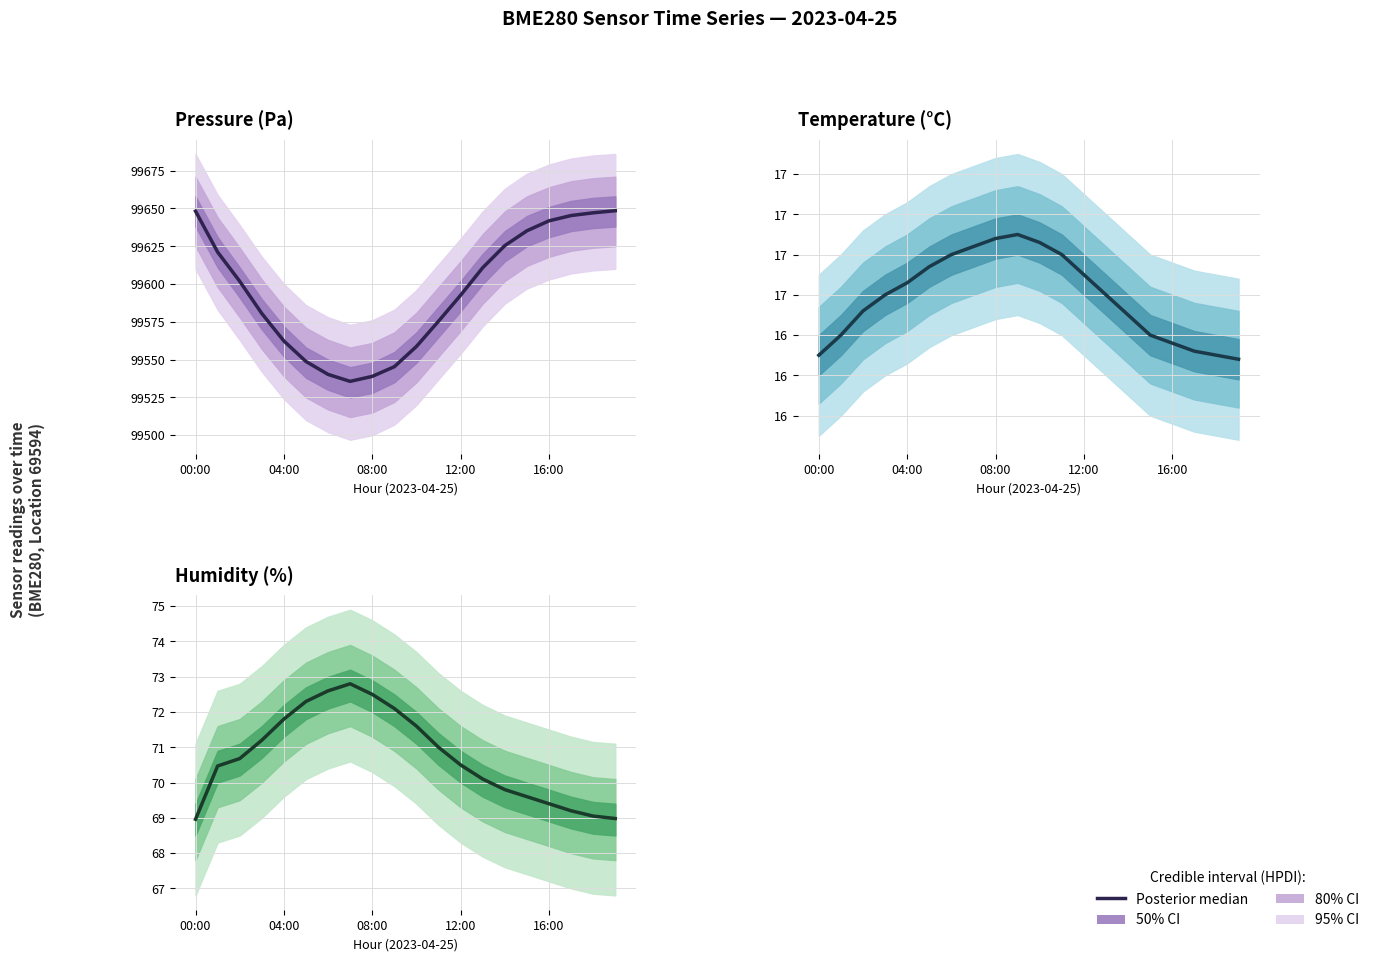

What is the average value?

70.7